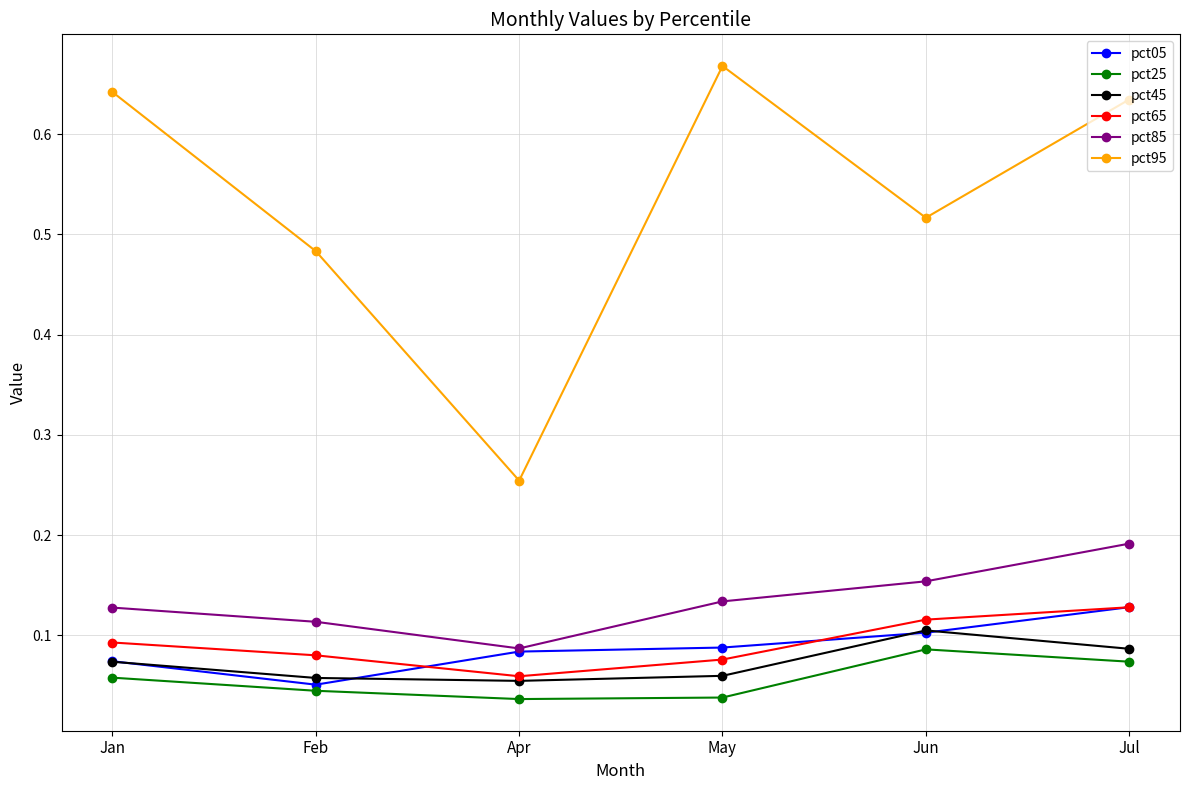

True or false: pct85 and pct95 cross at least once.

False